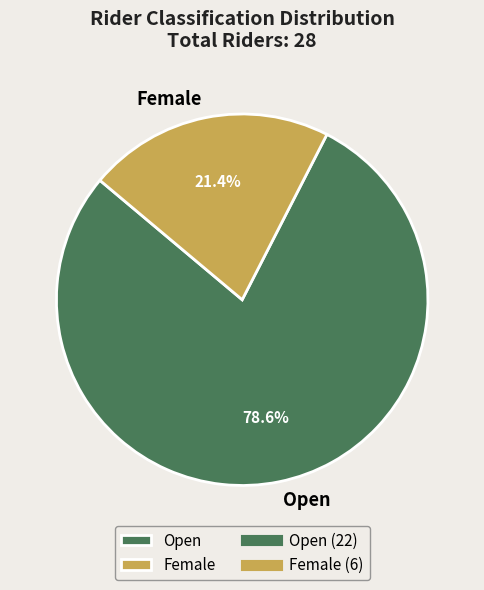

To the nearest percent, what percentage of the pie is Open?

79%